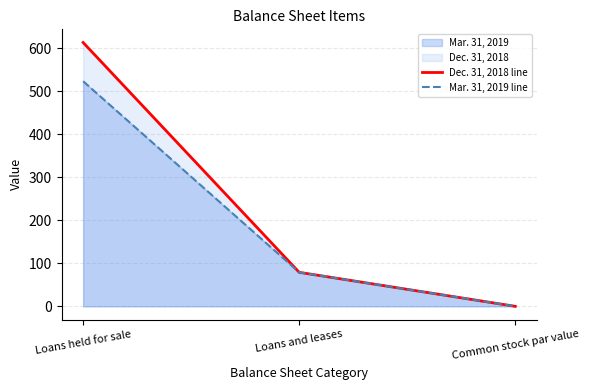

What is the total value across all series at Loans held for sale?

1136.0